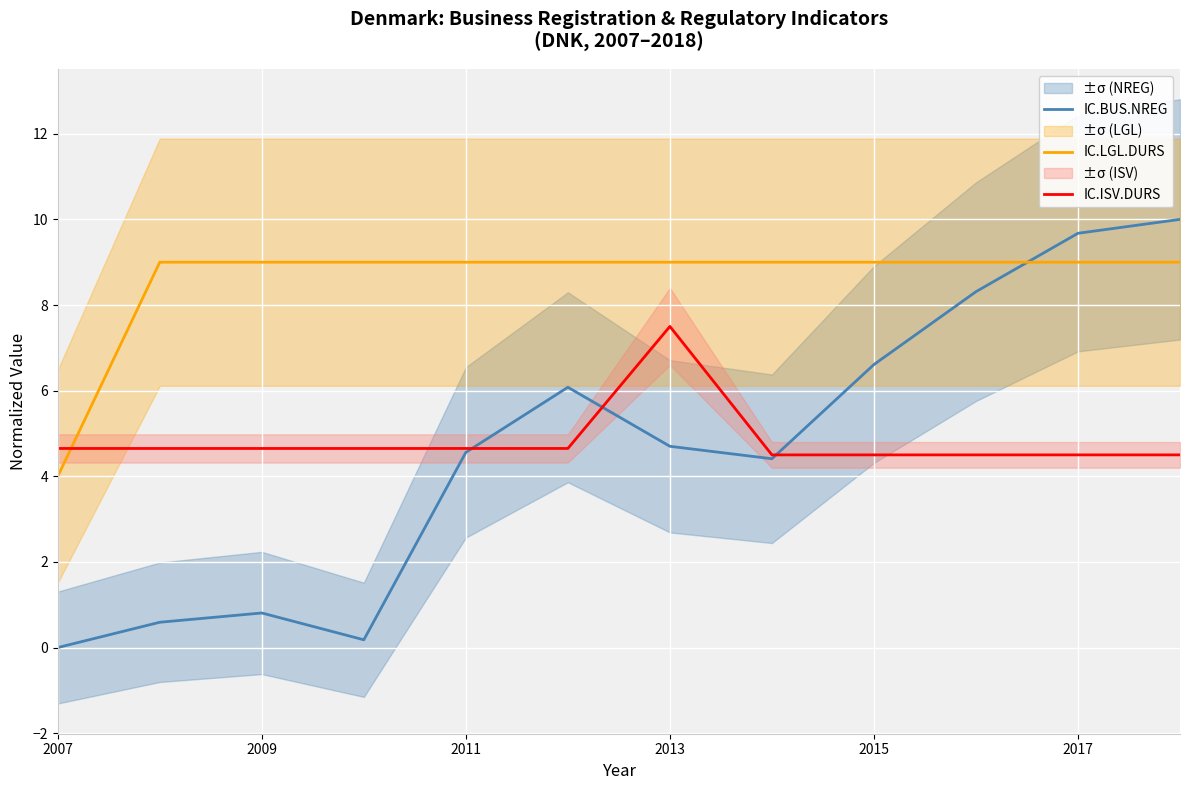

What is the average value of the IC.BUS.NREG series?

4.7